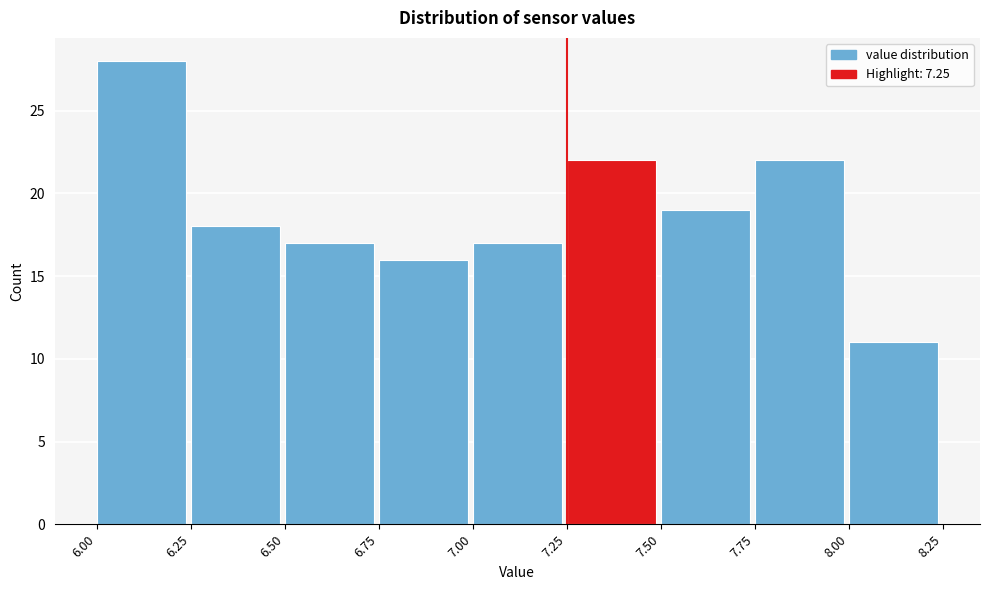

Reading left to right, list every bar in this chart as the range it spans on the x-axis followed by its height. The values are not printed on the chart, so give them approximately, as read against the axis.

6.00 to 6.25: 28
6.25 to 6.50: 18
6.50 to 6.75: 17
6.75 to 7.00: 16
7.00 to 7.25: 17
7.25 to 7.50: 22
7.50 to 7.75: 19
7.75 to 8.00: 22
8.00 to 8.25: 11